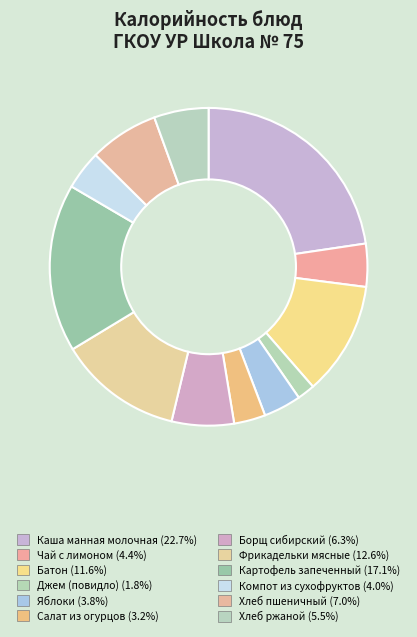

How many segments does this pie chart have?

12